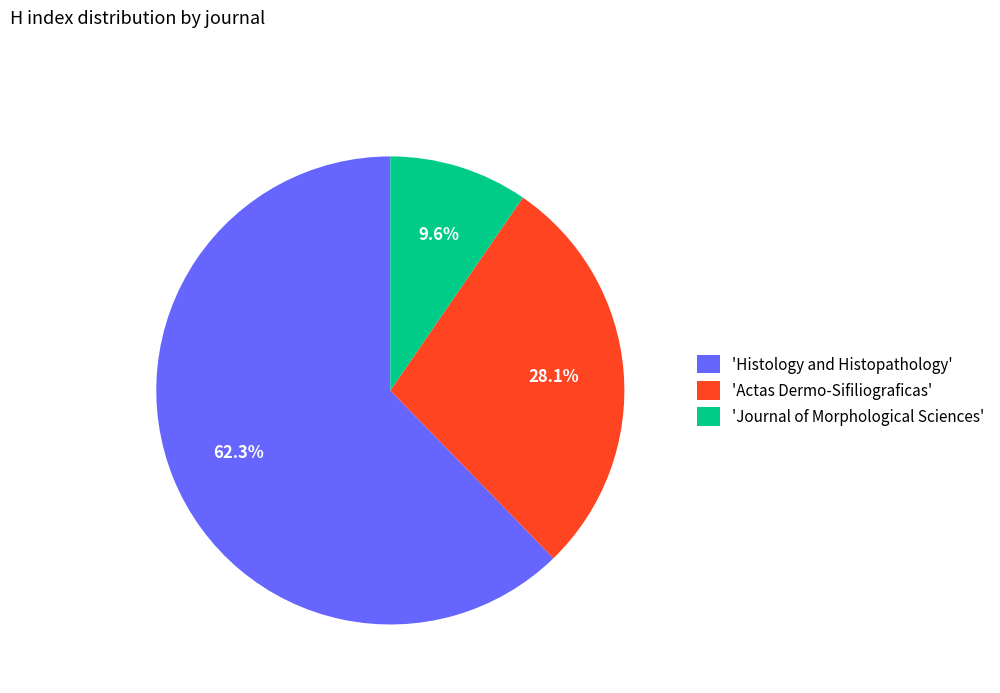

What is the largest slice in the pie chart?

'Histology and Histopathology'